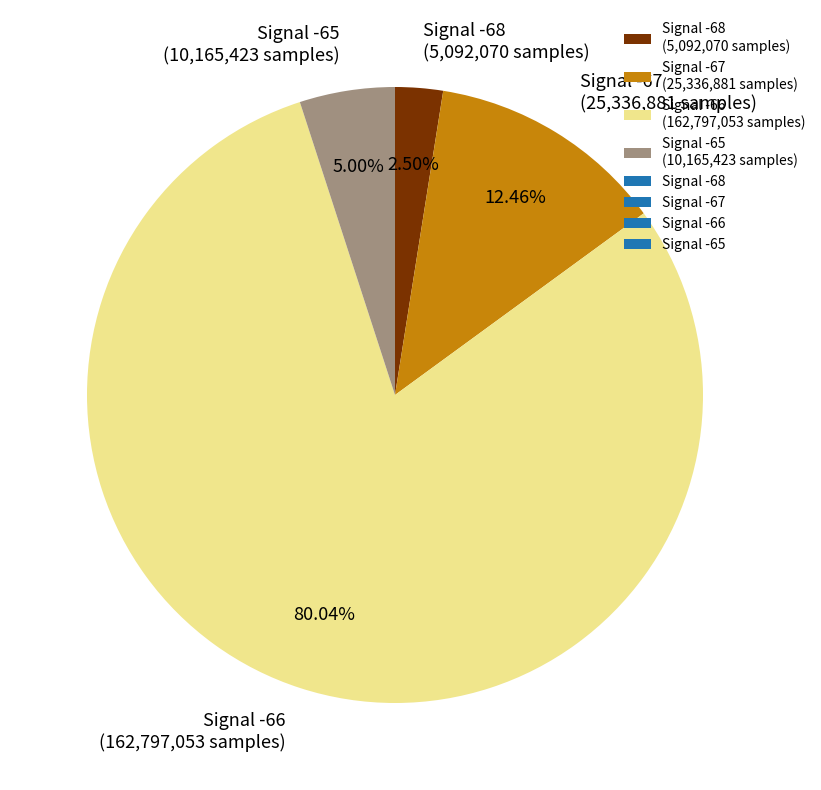

Rank the categories by value from lowest to highest.

Signal -68 (5,092,070 samples), Signal -65 (10,165,423 samples), Signal -67 (25,336,881 samples), Signal -66 (162,797,053 samples)